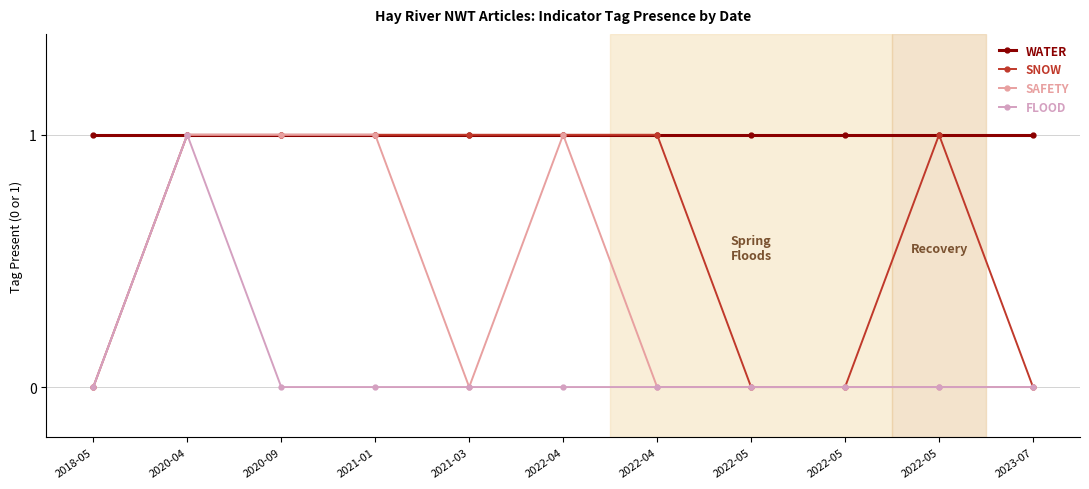

At 2022-04, list the series in order from smallest to largest.

FLOOD, WATER, SNOW, SAFETY